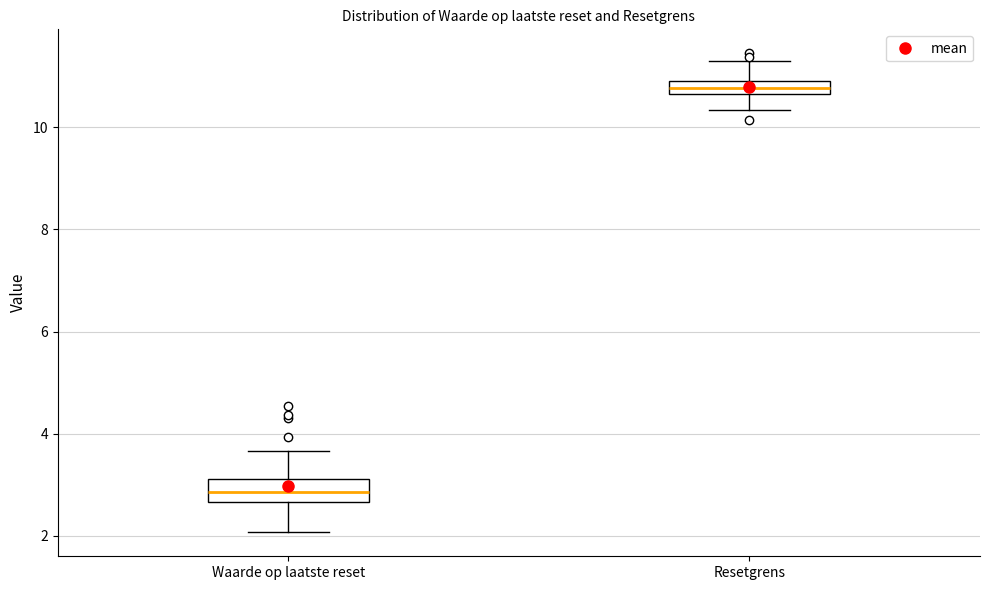

Which box has the highest median line?

Resetgrens